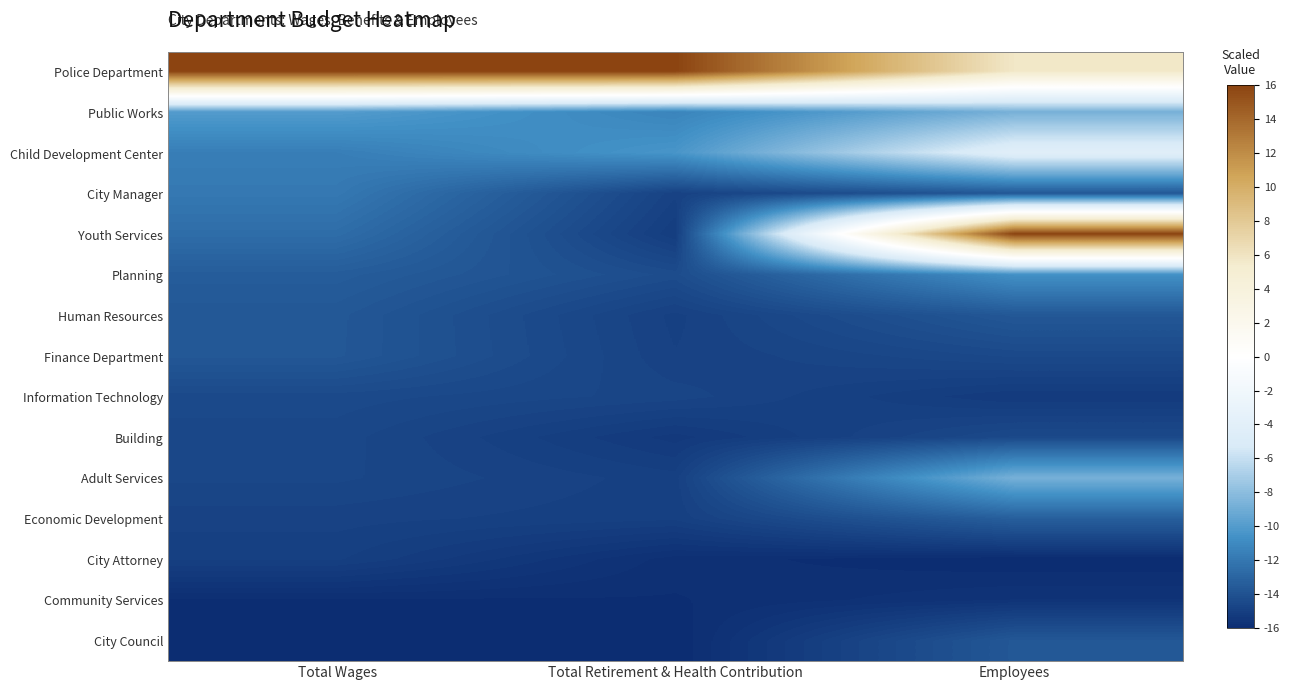

What is the total value across all series at Total Wages?

-176.3